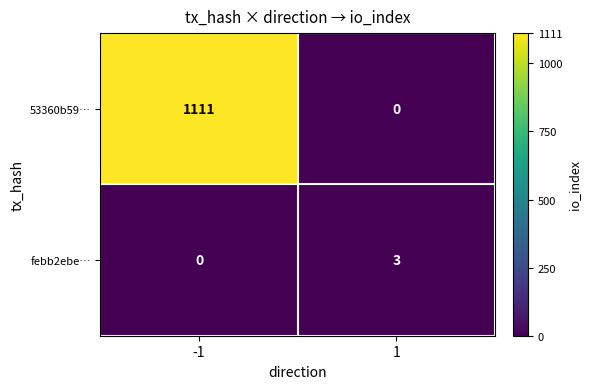

True or false: febb2ebe… has a value of 0 at -1.

True